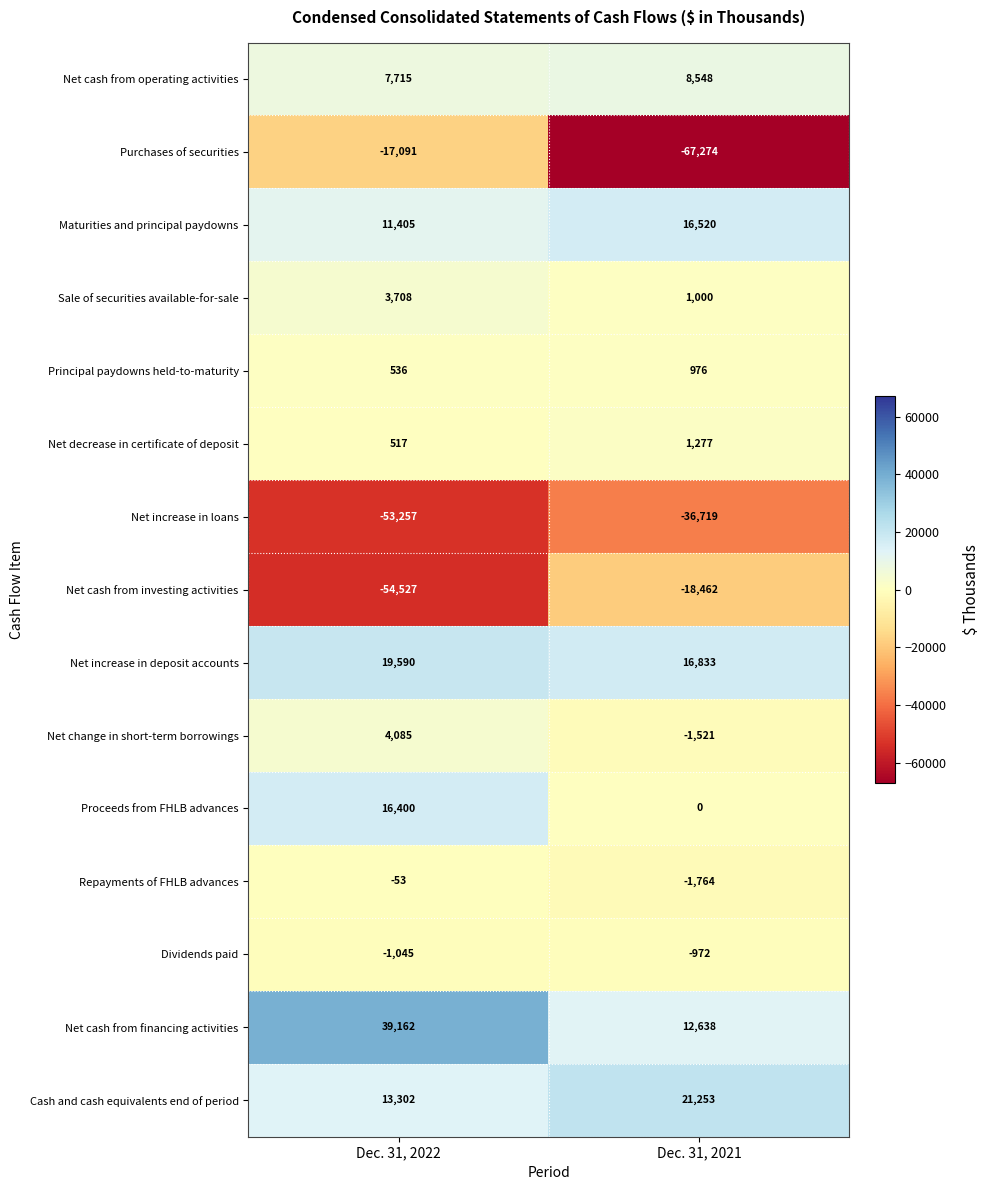

The Principal paydowns held-to-maturity series shows 536 at Dec. 31, 2022. True or false?

True